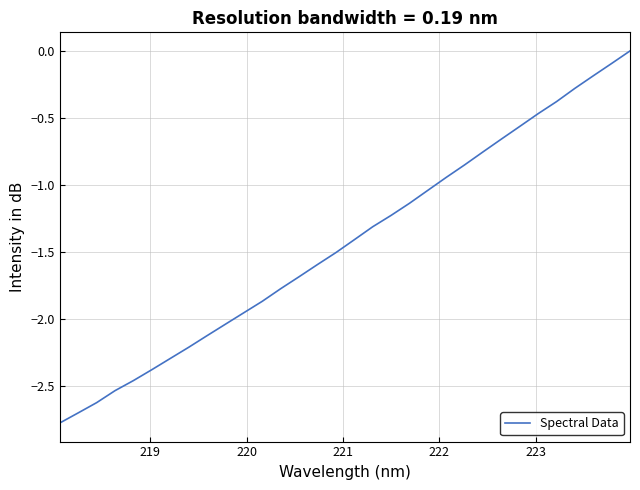

Does the chart display data point markers on the line(s)?

No